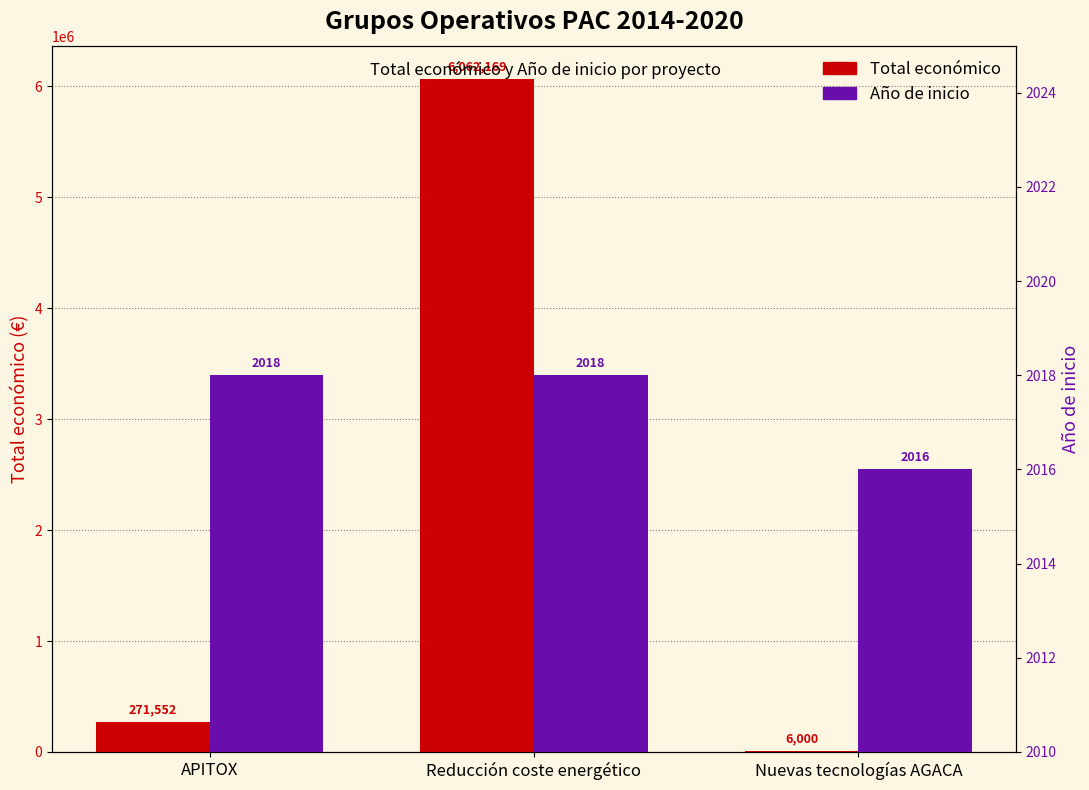

What is the value of the Total económico bar at the 3rd from the left?

6000